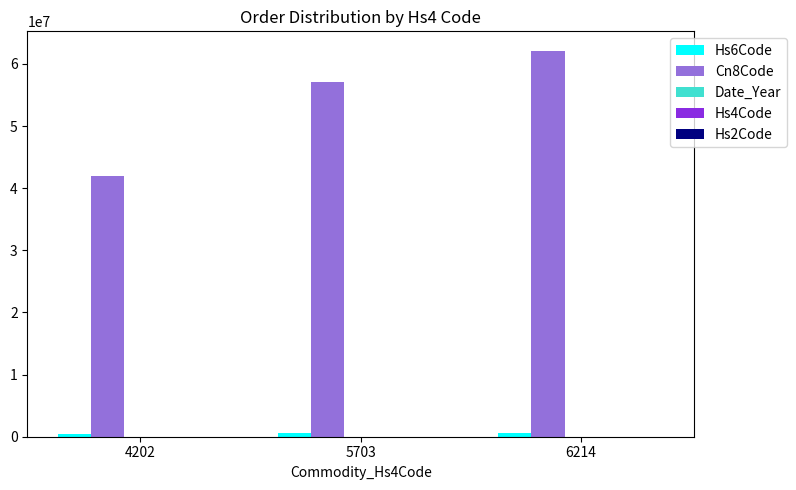

Reading left to right, what are all the values shown in this chart?

Hs6Code: 4202=420239	5703=570390	6214=621410
Cn8Code: 4202=42023900	5703=57039080	6214=62141000
Date_Year: 4202=2016	5703=2016	6214=2023
Hs4Code: 4202=4202	5703=5703	6214=6214
Hs2Code: 4202=42	5703=57	6214=62